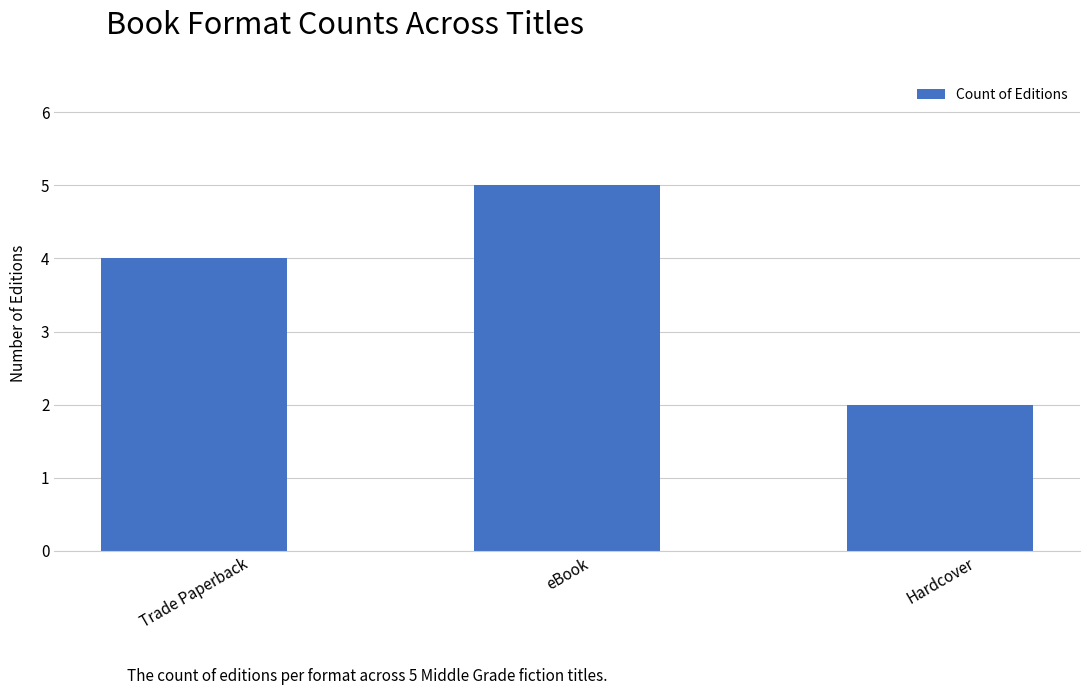

What is the label of the 3rd bar from the right?

Trade Paperback